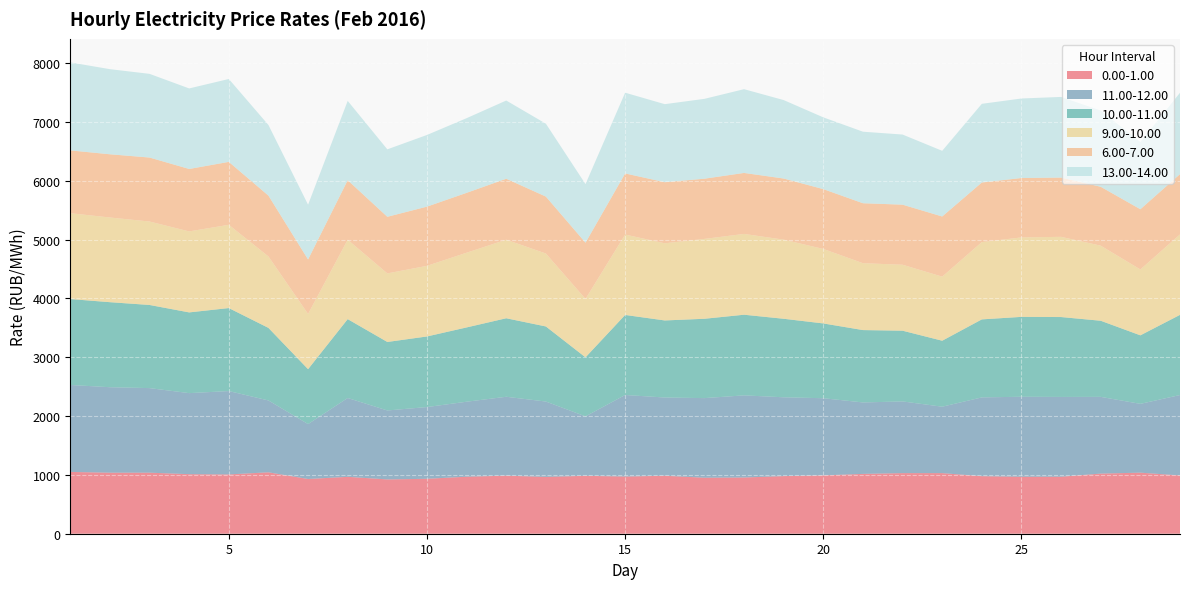

Reading left to right, what are all the values shown in this chart?

0.00-1.00: 1050.6	1037.6	1037.9	1012.5	1007.9	1044.2	930.6	967.2	923.4	933.9	969.3	987.0	966.1	984.7	972.3	985.6	952.1	956.0	979.6	991.8	1017.1	1030.3	1030.5	978.2	968.4	969.2	1022.3	1038.1	990.7
11.00-12.00: 1478.5	1453.4	1438.0	1378.0	1417.8	1221.8	933.5	1340.7	1172.3	1219.6	1275.3	1341.6	1281.4	1010.5	1386.6	1330.3	1353.7	1396.4	1340.0	1312.1	1215.1	1219.0	1129.2	1339.9	1360.4	1356.5	1304.7	1169.9	1367.6
10.00-11.00: 1460.7	1445.5	1413.3	1372.3	1410.8	1233.6	933.4	1340.7	1164.4	1200.2	1262.8	1334.6	1276.3	1003.6	1360.7	1310.1	1348.7	1370.9	1334.9	1271.4	1230.1	1202.5	1121.6	1325.9	1358.1	1358.2	1293.9	1164.8	1362.7
9.00-10.00: 1460.0	1439.8	1419.0	1377.0	1415.8	1214.4	938.9	1349.8	1165.7	1200.8	1270.1	1335.7	1240.2	992.9	1366.8	1311.8	1358.0	1373.8	1345.0	1266.3	1137.2	1121.3	1089.3	1314.1	1351.2	1363.8	1276.2	1120.0	1367.5
6.00-7.00: 1067.6	1075.0	1087.7	1061.8	1069.8	1034.5	926.4	1011.8	962.5	1006.7	1018.2	1036.4	967.9	956.6	1039.2	1038.8	1023.6	1037.1	1039.5	1017.4	1019.5	1021.5	1023.0	1013.6	1009.8	1007.3	1001.6	1024.0	1025.2
13.00-14.00: 1496.0	1447.1	1422.8	1369.3	1409.3	1200.6	931.1	1348.8	1146.8	1218.6	1269.4	1329.9	1239.5	996.0	1372.9	1326.7	1357.7	1423.9	1333.8	1220.0	1216.2	1192.2	1116.6	1337.4	1352.0	1371.6	1297.0	1142.5	1383.8